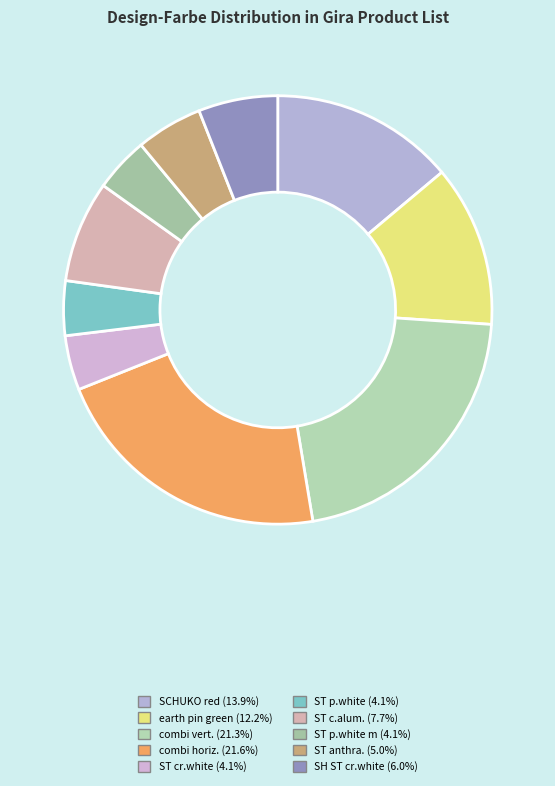

Count the number of slices in the pie.

10